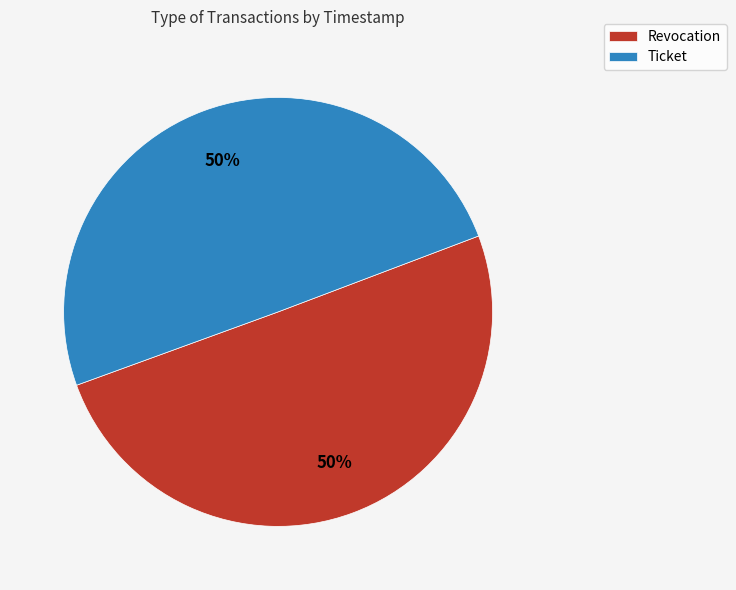

Approximately how many times larger is the value at Ticket compared to Revocation?

1.0